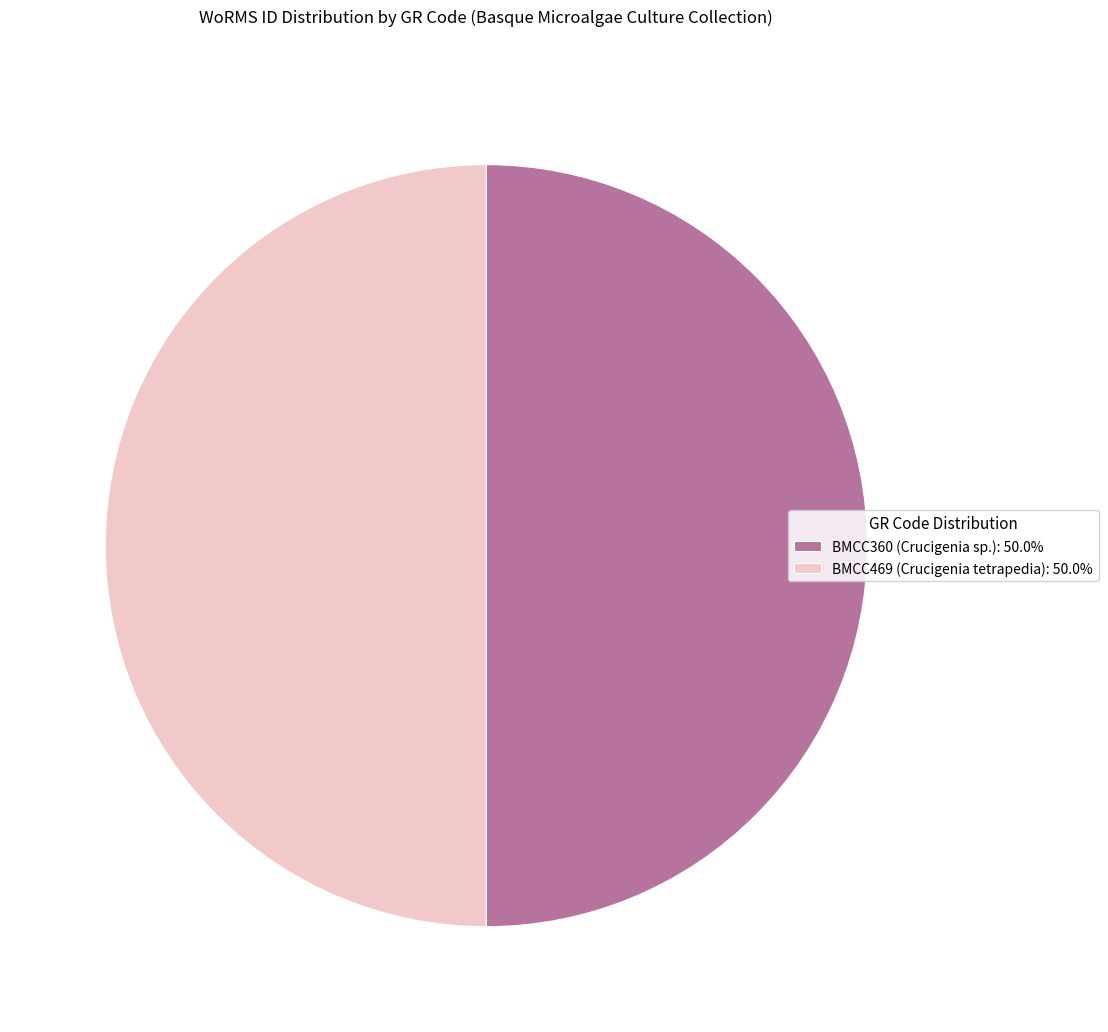

Combined, do BMCC469 (Crucigenia tetrapedia): 50.0% and BMCC360 (Crucigenia sp.): 50.0% account for over 50%?

Yes